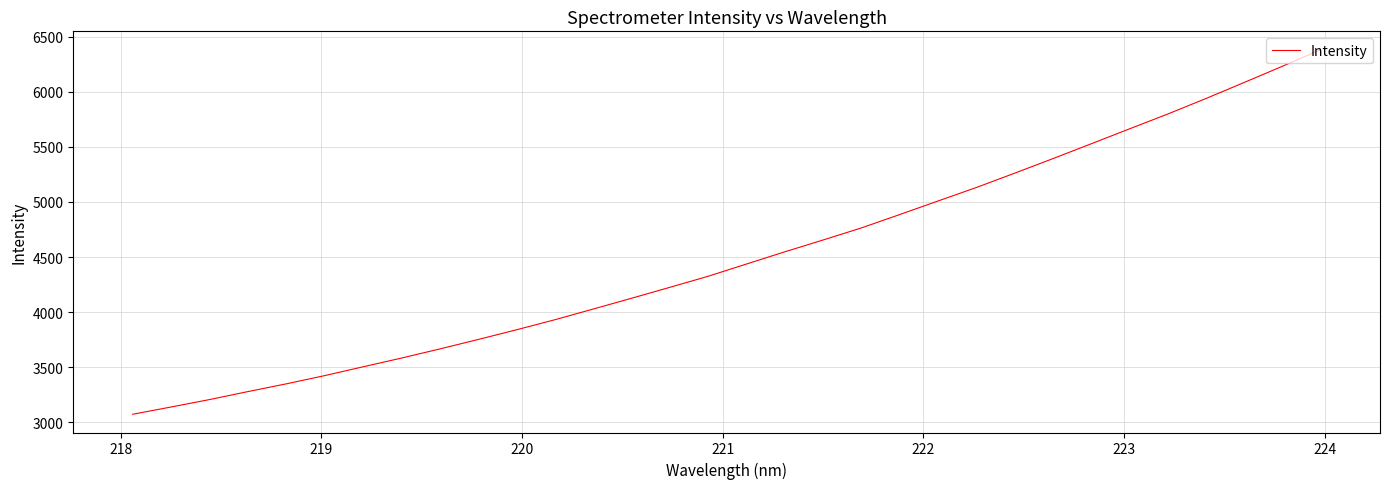

What is the greatest value displayed?

6383.3